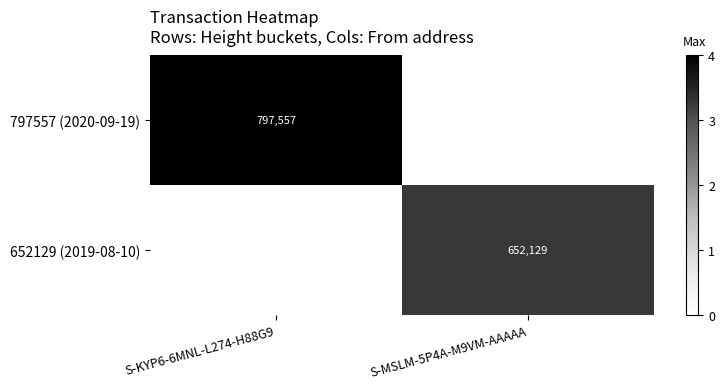

The 652129 (2019-08-10) series shows 652129 at S-MSLM-5P4A-M9VM-AAAAA. True or false?

True